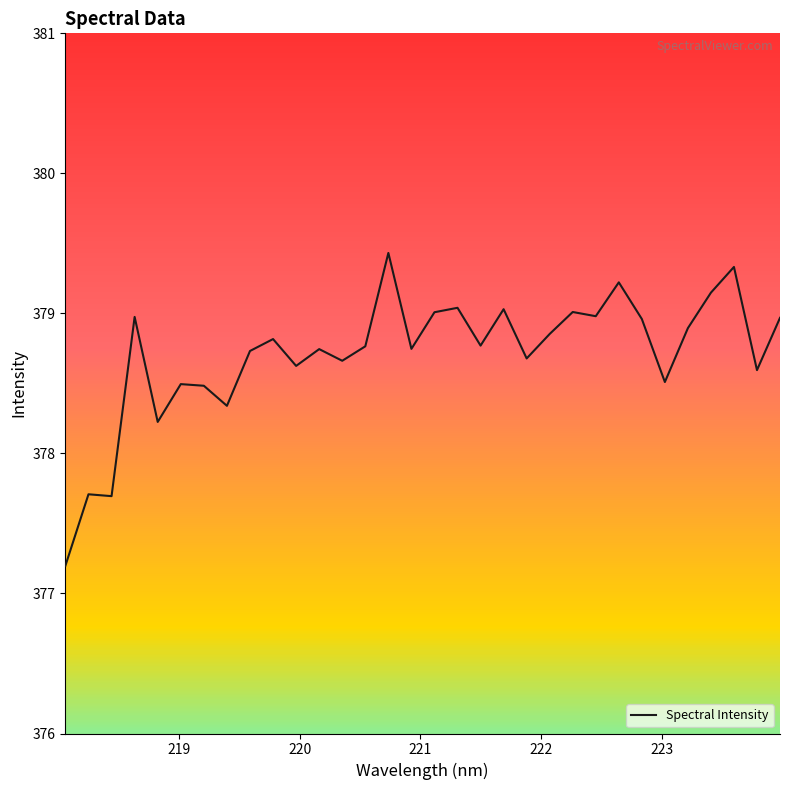

What is the difference between the maximum and minimum values?

2.2